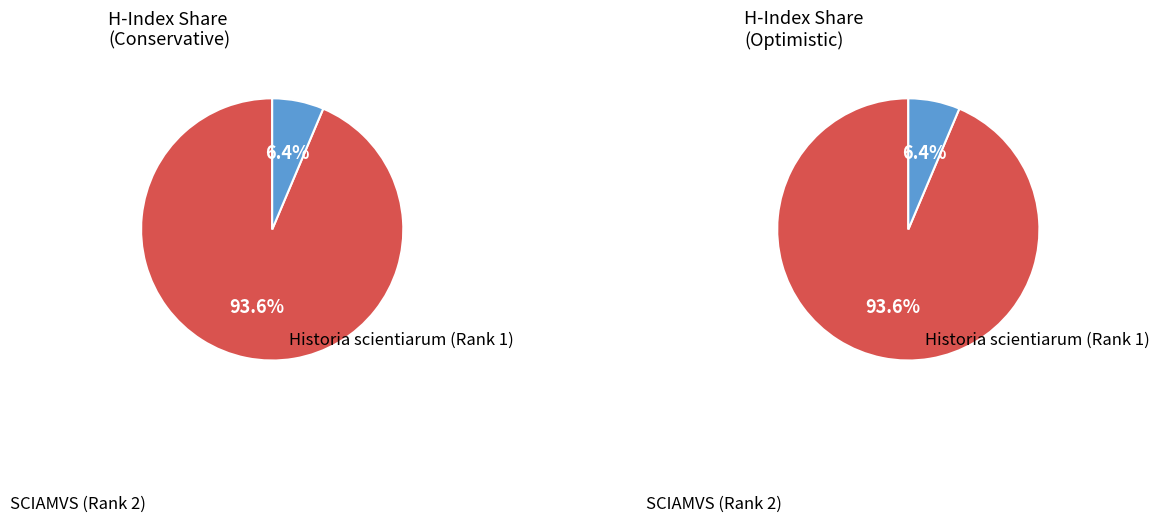

To the nearest percent, what is the average slice percentage?

50%